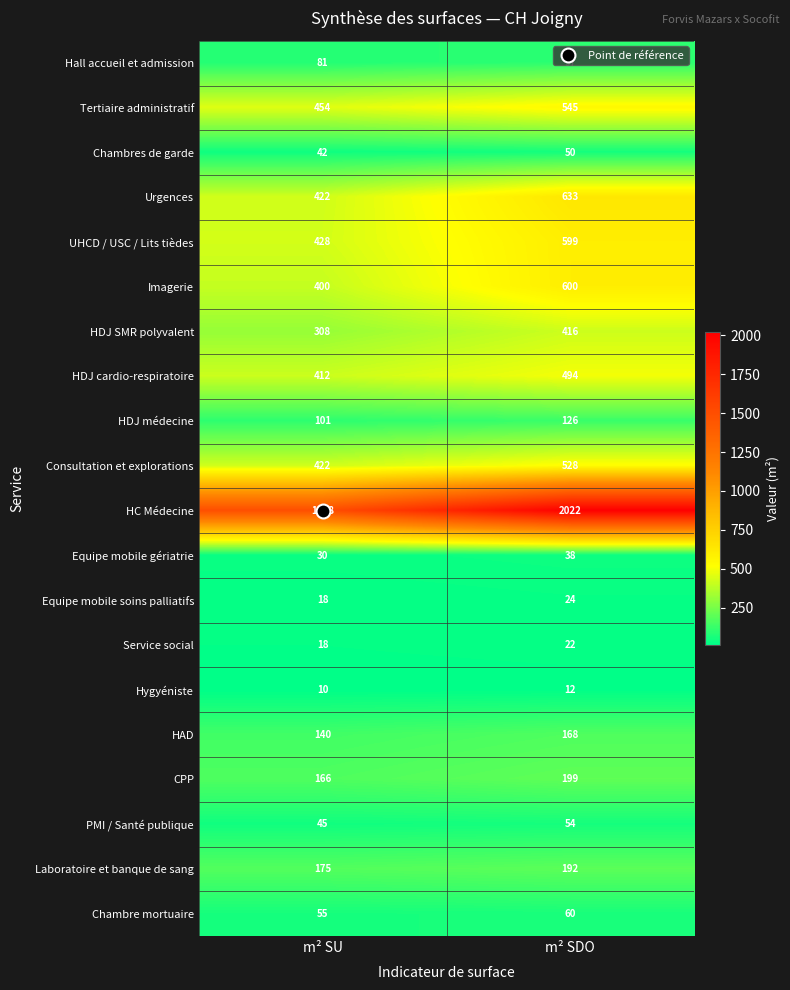

What is the greatest value displayed?

2022